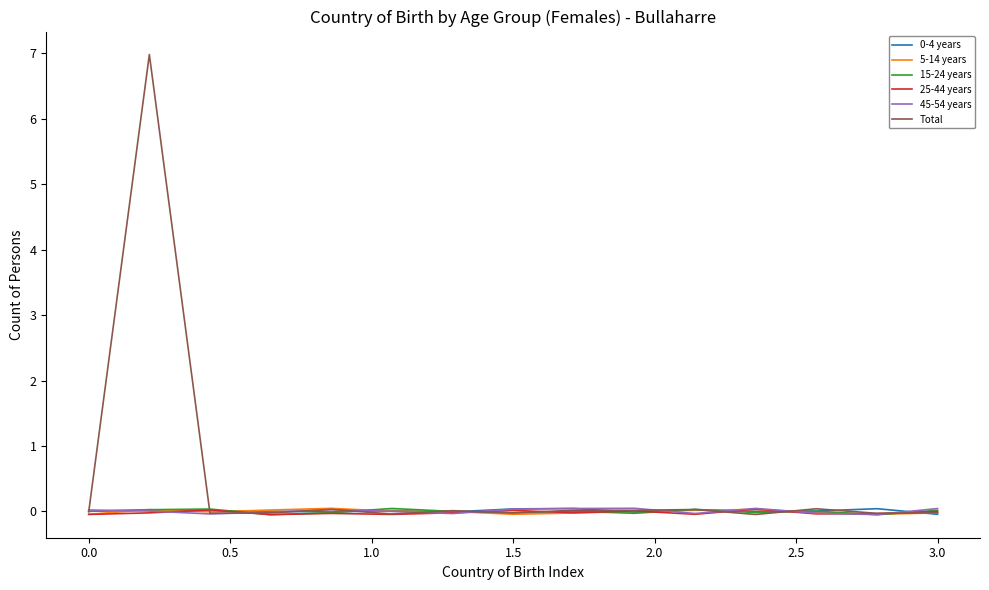

Reading right to left, what are all the values shown in this chart?

0-4 years: -0.0	0.0	0.0	0.0	0.0	-0.0	0.0	0.0	-0.0	0.0	-0.0	0.0	0.0	0.0	0.0
5-14 years: -0.0	-0.0	-0.0	0.0	0.0	-0.0	-0.0	-0.0	0.0	0.0	0.0	0.0	-0.0	0.0	-0.0
15-24 years: 0.0	-0.0	0.0	-0.0	0.0	-0.0	0.0	-0.0	0.0	0.0	-0.0	-0.0	0.0	0.0	0.0
25-44 years: -0.0	-0.0	-0.0	0.0	-0.0	0.0	-0.0	0.0	-0.0	-0.0	-0.0	-0.0	0.0	-0.0	-0.0
45-54 years: 0.0	-0.0	-0.0	0.0	-0.0	0.0	0.0	0.0	-0.0	0.0	0.0	-0.0	-0.0	0.0	0.0
Total: -0.0	-0.0	0.0	-0.0	0.0	0.0	0.0	-0.0	0.0	-0.0	0.0	-0.0	-0.0	7.0	-0.0